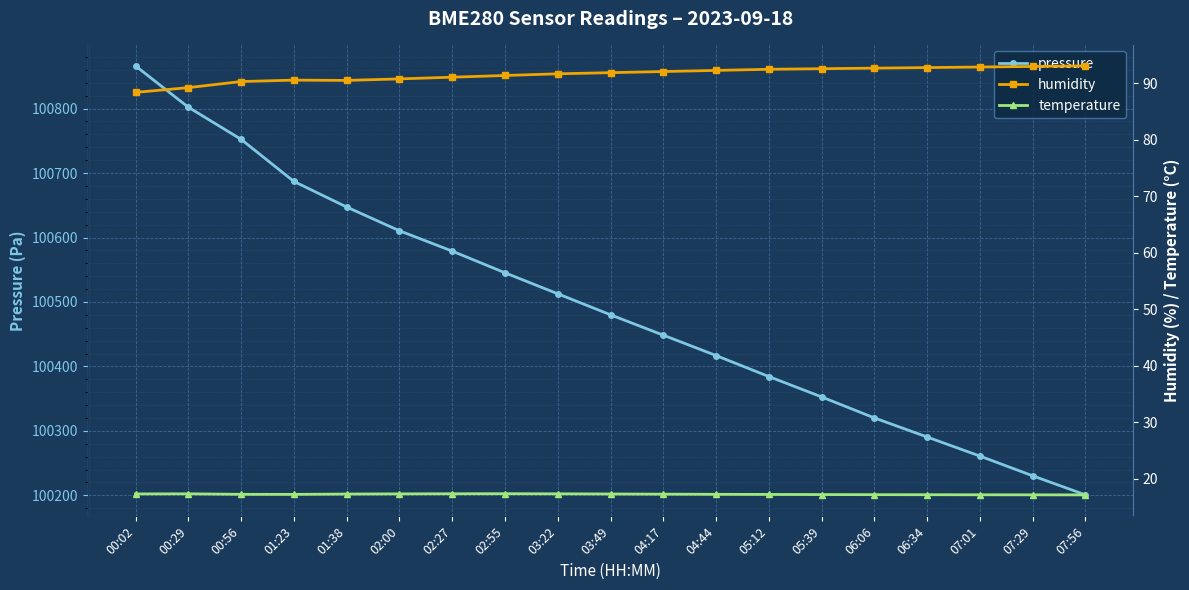

In temperature, how many points are lower than both neighbors (excluding endpoints)?

1